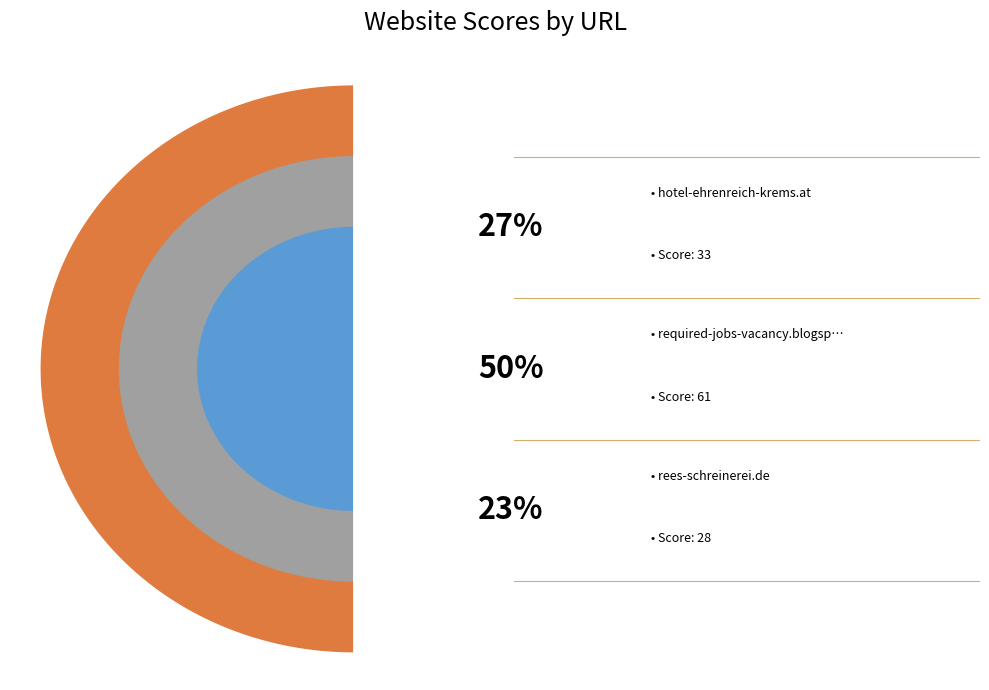

Which category has the smallest portion of the pie?

rees-schreinerei.de